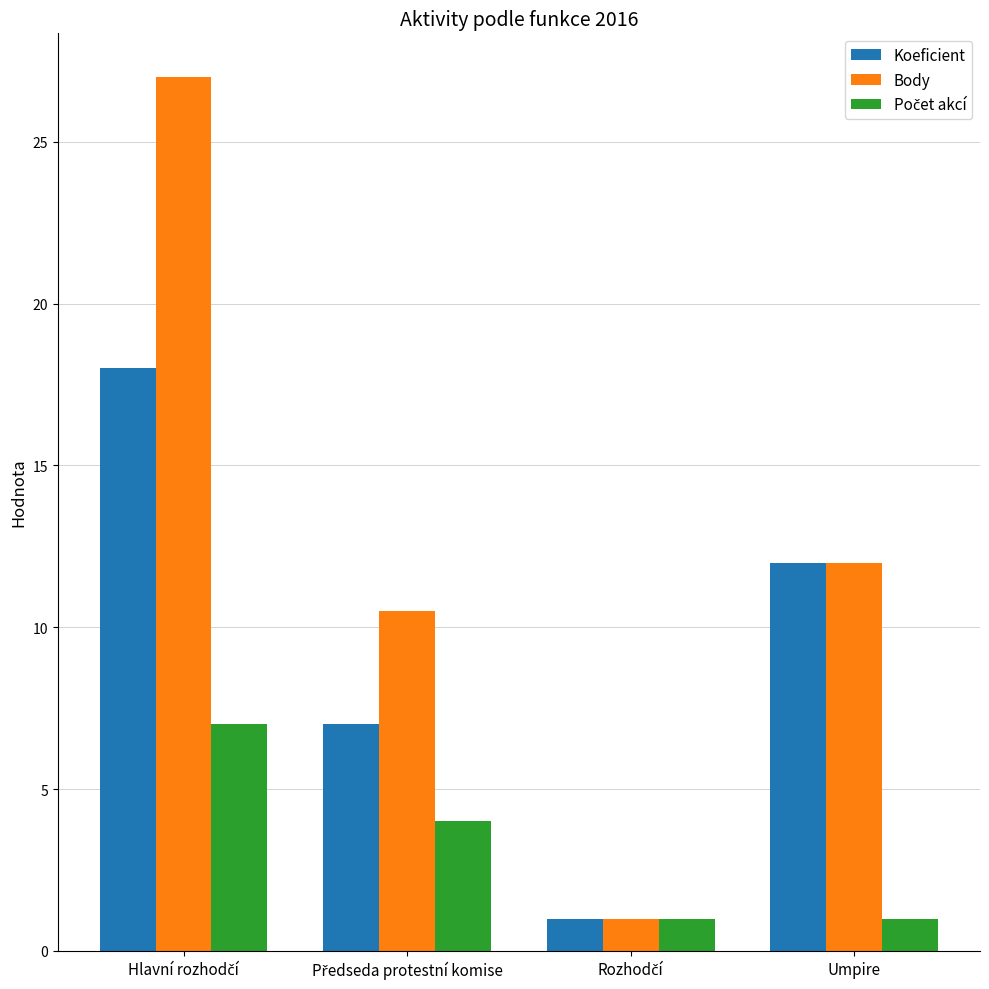

How many Koeficient values are between 7 and 18?

3